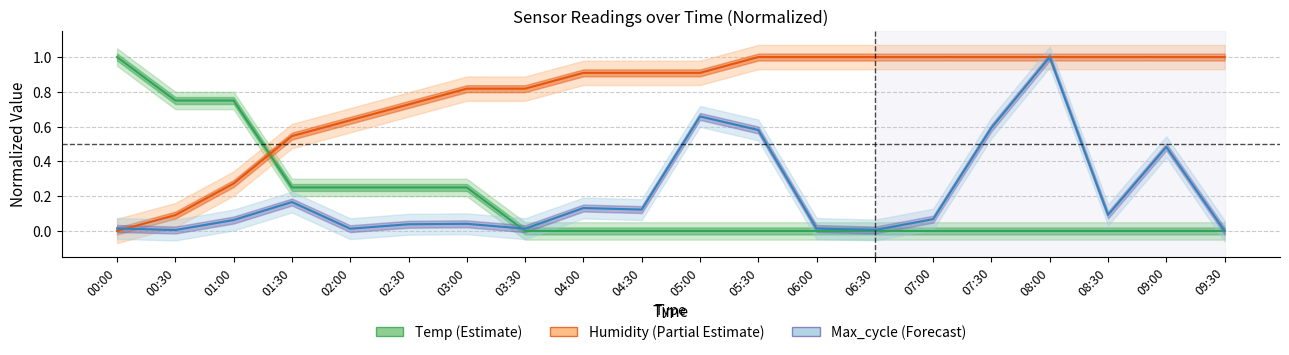

Which series has the widest spread of values?

Temp (normalized)